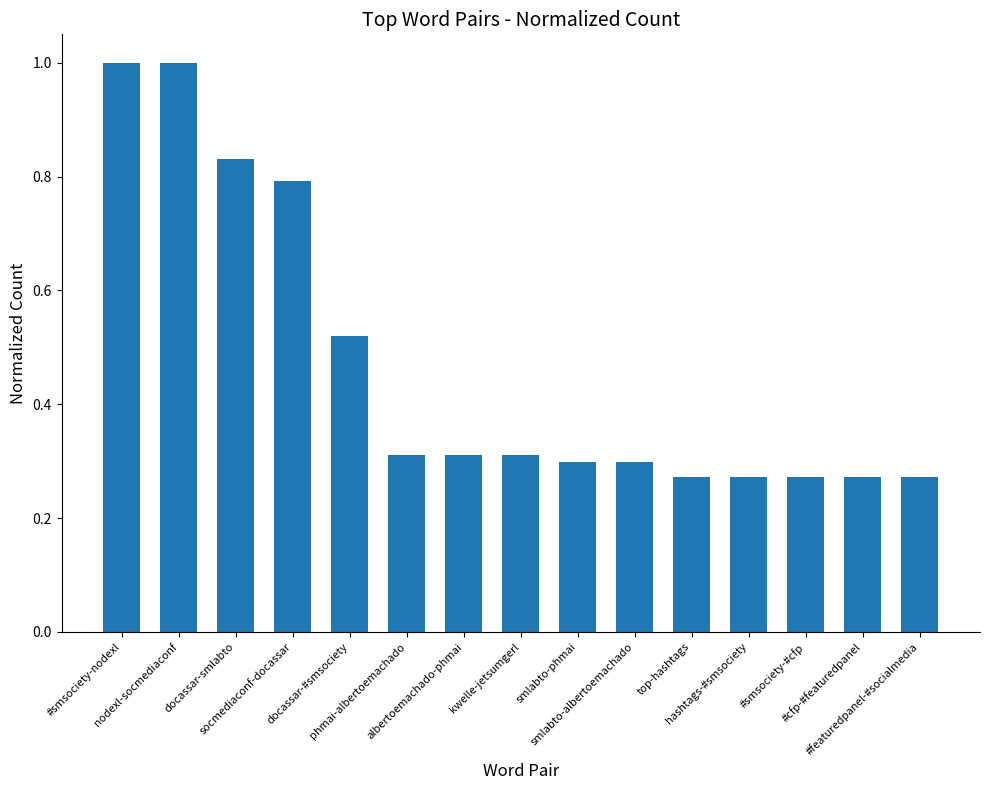

What is the difference between the maximum and second lowest values?

0.7